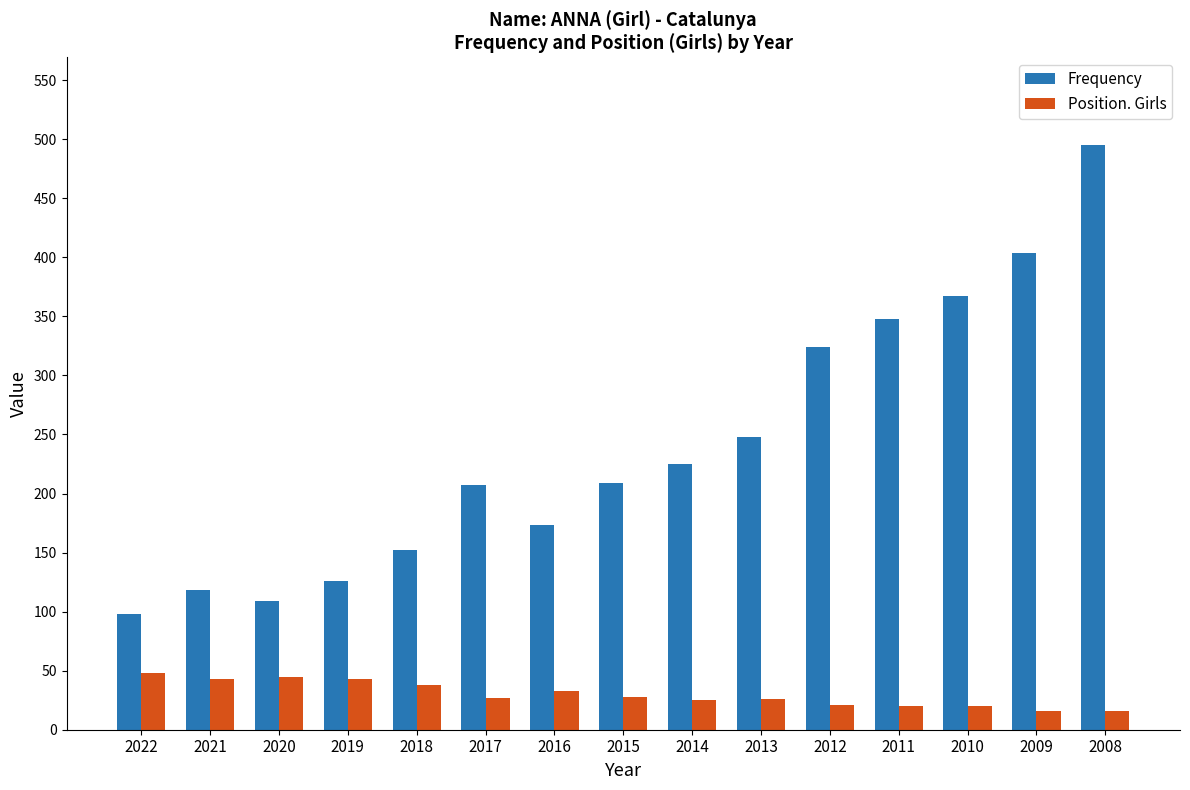

How many categories are shown in the chart?

15